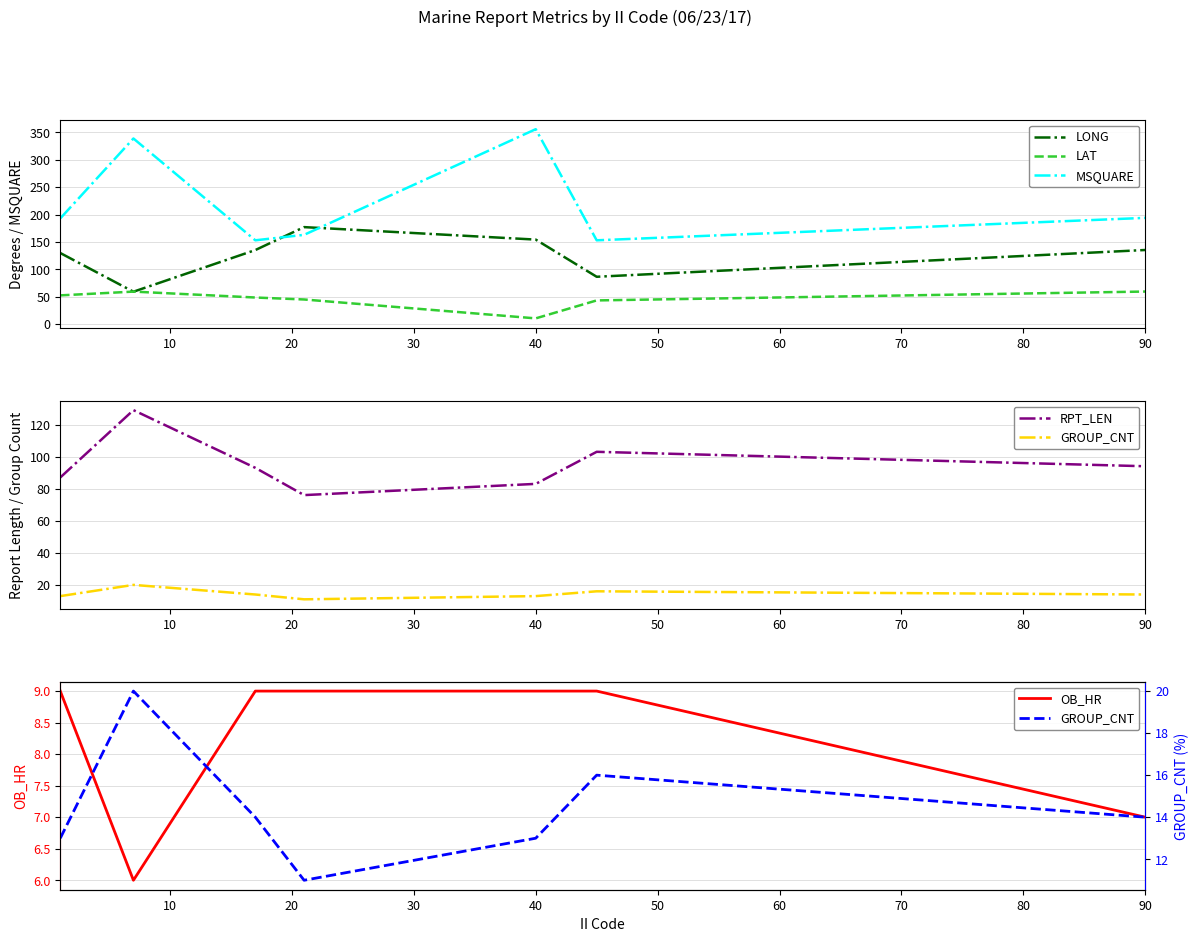

True or false: OB_HR and LAT cross at least once.

False